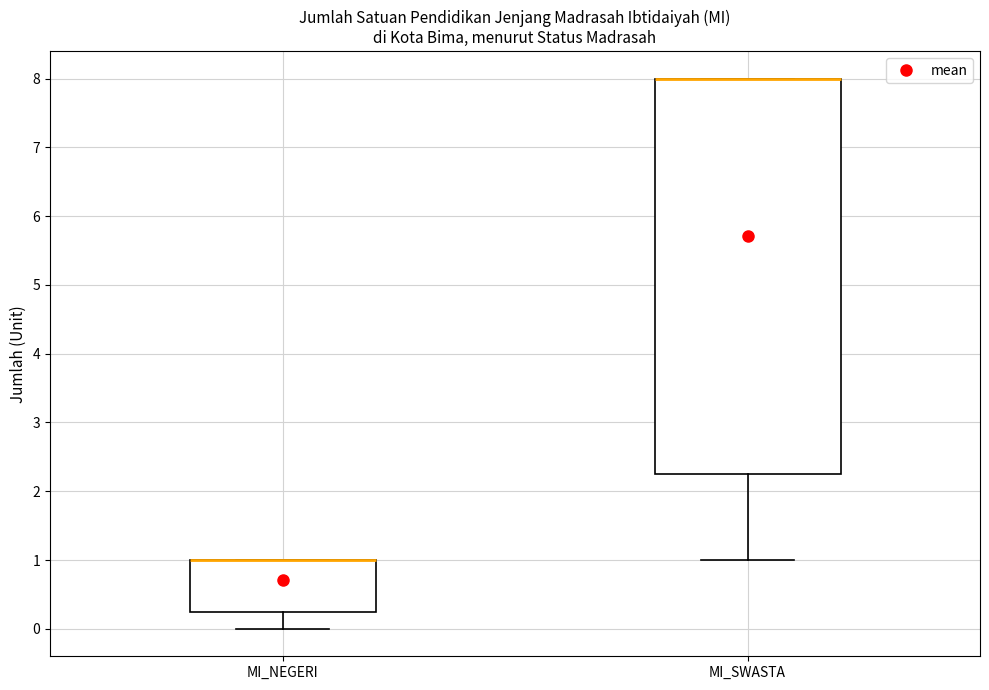

Reading left to right, transcribe this box plot: for each box, give where its median line is, the range the box spans, and where its two whiskers end, as read against the y-axis. The values are not printed on the chart, so give them approximately, as read against the axis.

MI_NEGERI: median 1.0 (drawn on the box's upper edge), box 0.3 to 1.0, whiskers 0.0 to 1.0
MI_SWASTA: median 8.0 (drawn on the box's upper edge), box 2.3 to 8.0, whiskers 1.0 to 8.0